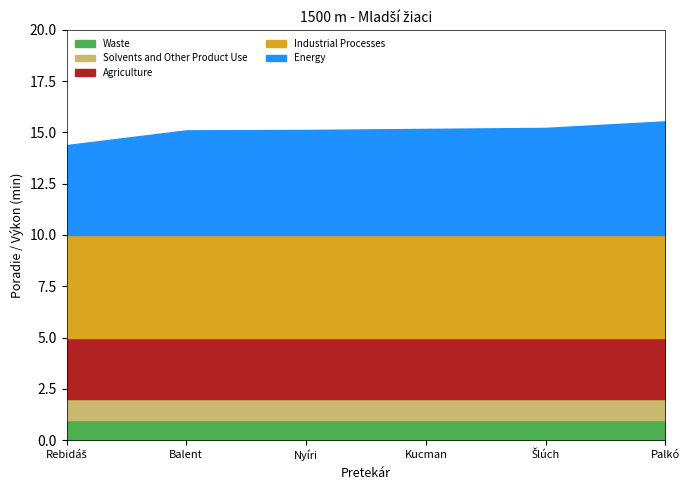

What is the minimum value for Industrial Processes?

5.0